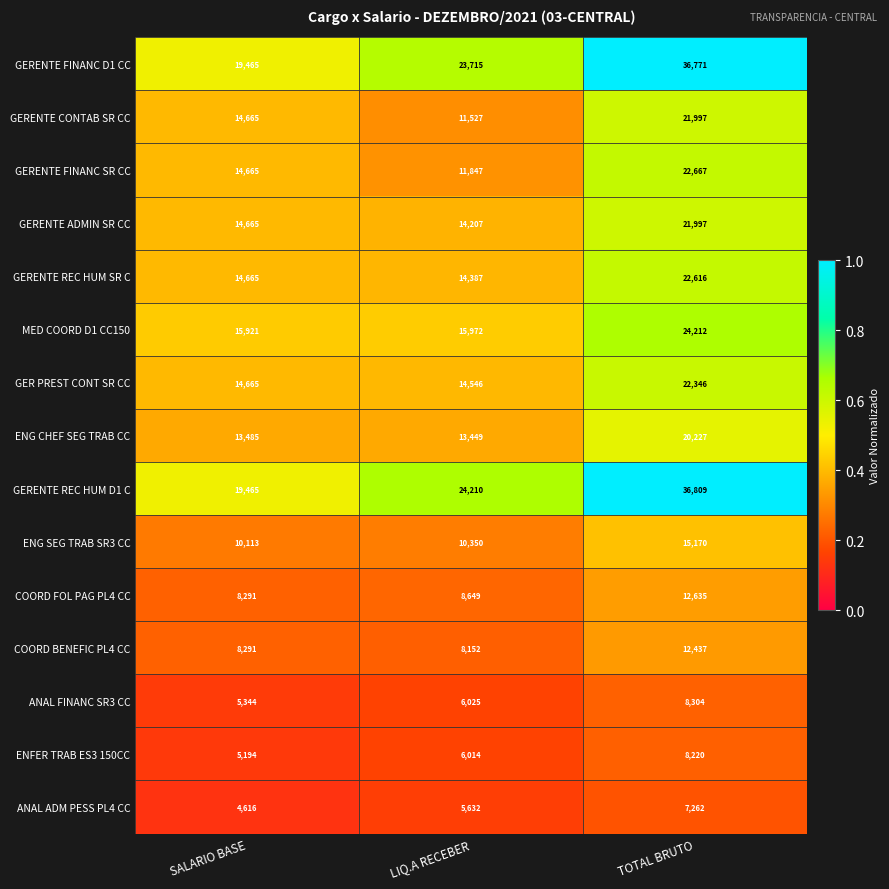

What is the maximum value shown in the chart?

36809